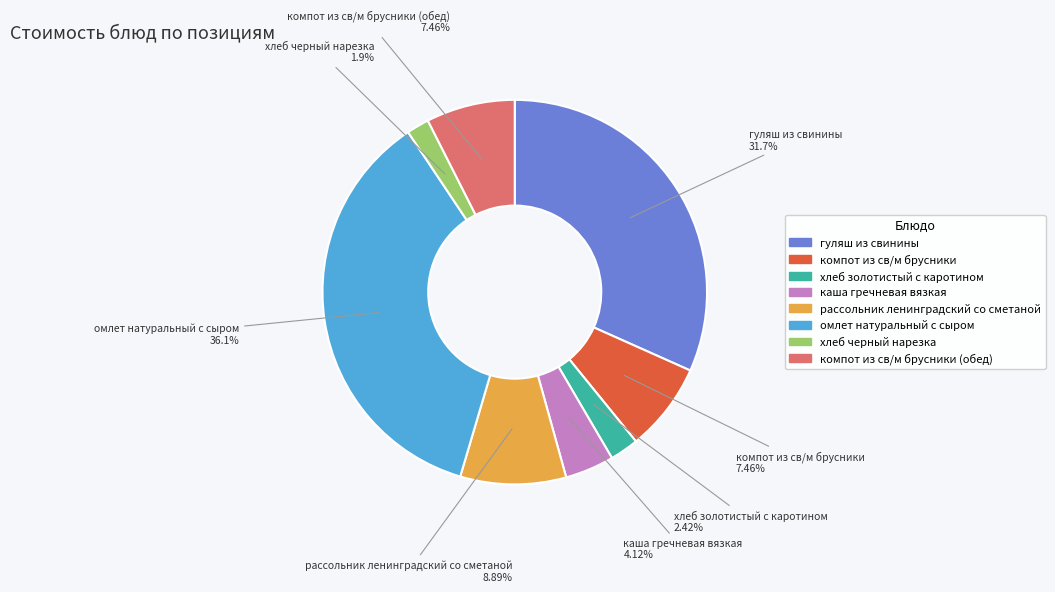

Does any single category account for the majority?

No